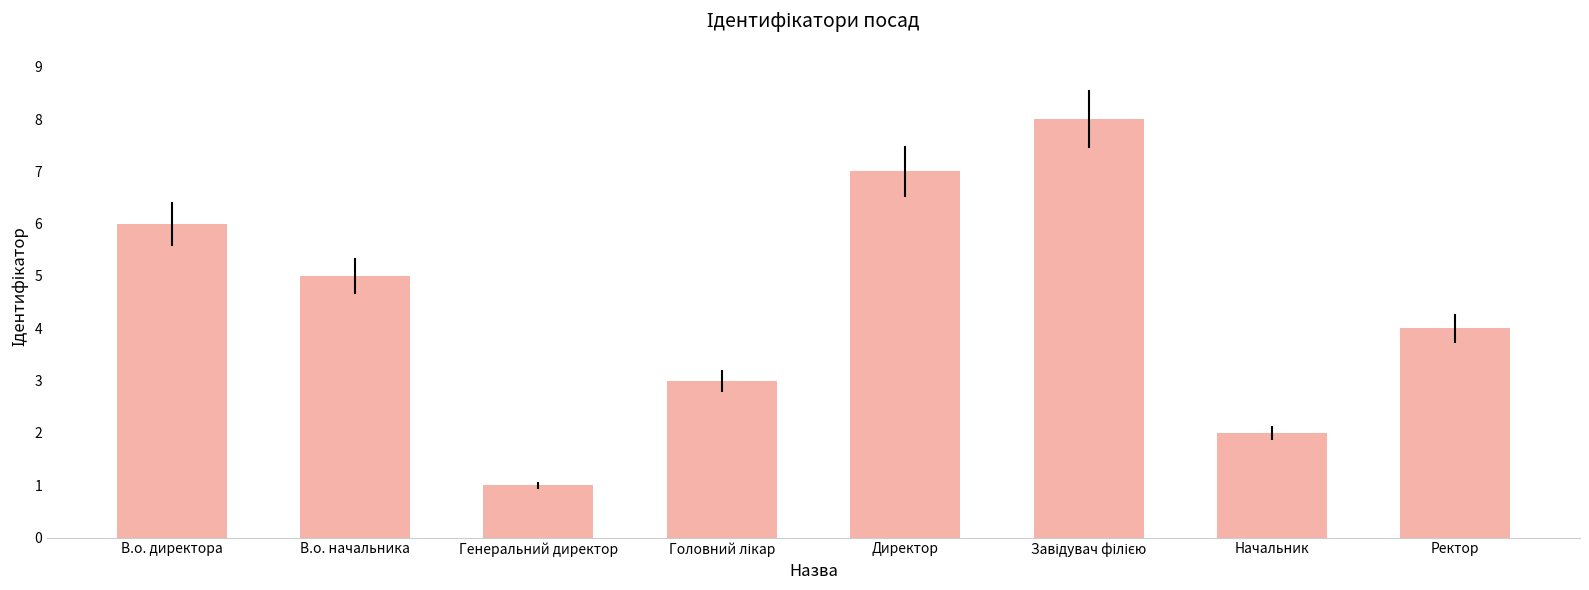

Approximately how many times larger is the value at Ректор compared to Генеральний директор?

4.0